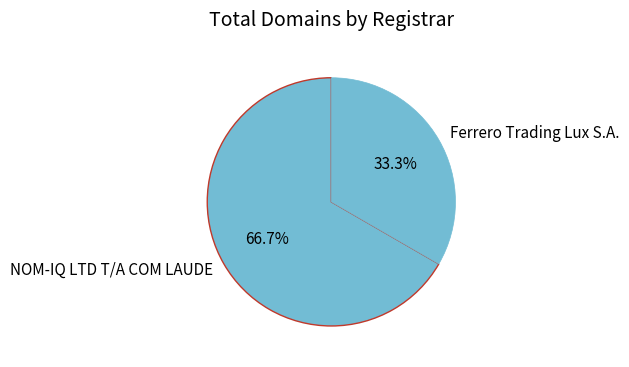

Is Ferrero Trading Lux S.A. the majority of the pie?

No